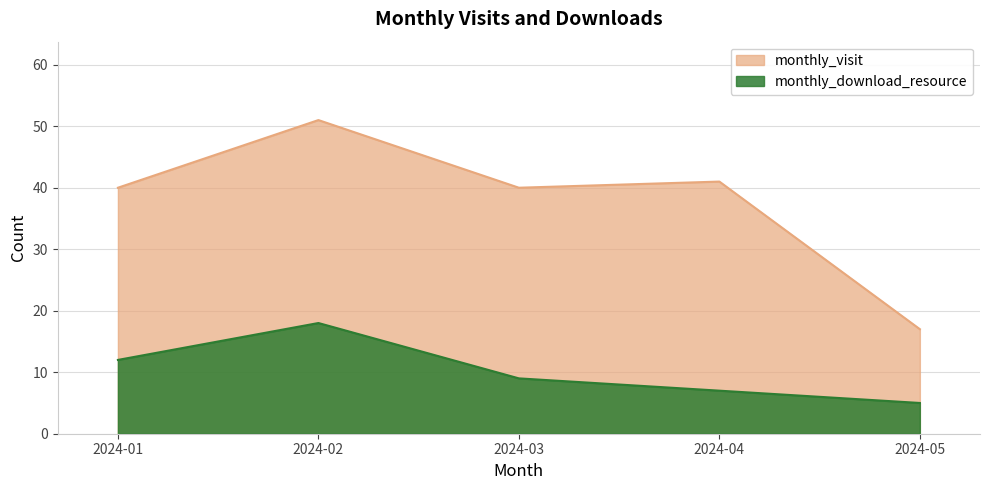

What is the sum of all monthly_download_resource values?

51